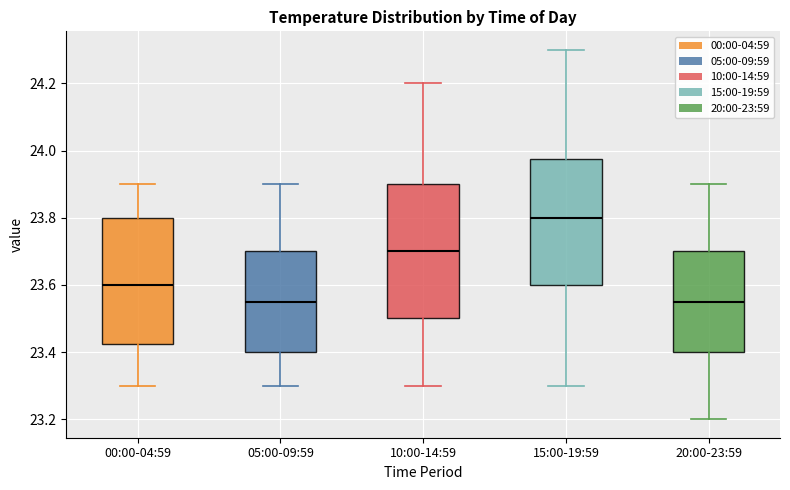

Comparing the boxes themselves (not the whiskers), which one is the tallest?

10:00-14:59